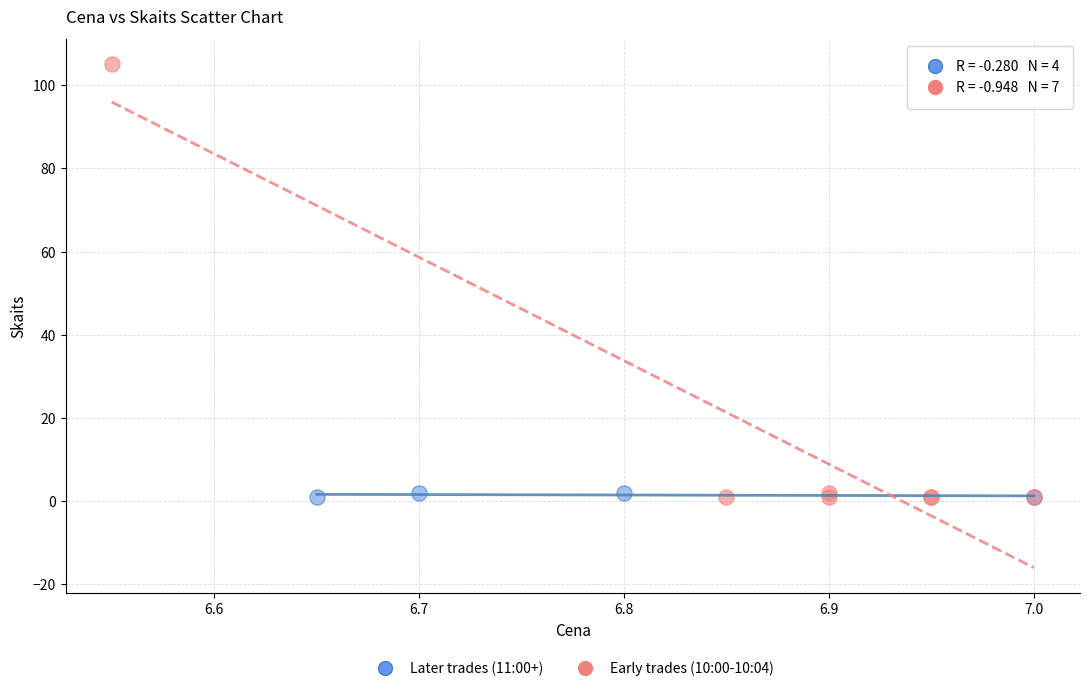

Which series has the largest Y range (max minus min)?

Early trades (10:00-10:04)